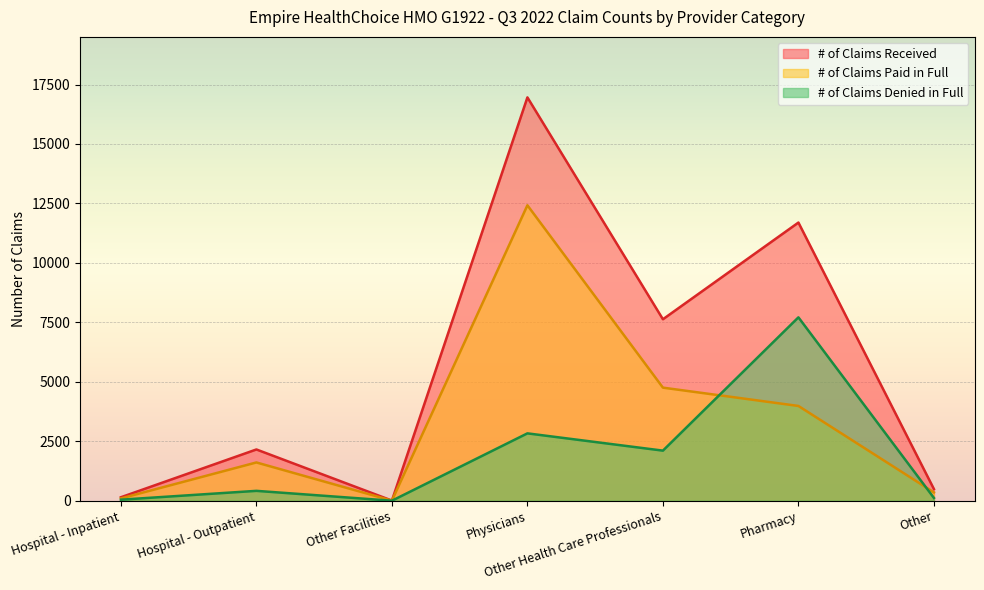

Which series has the largest total across all categories?

# of Claims Received